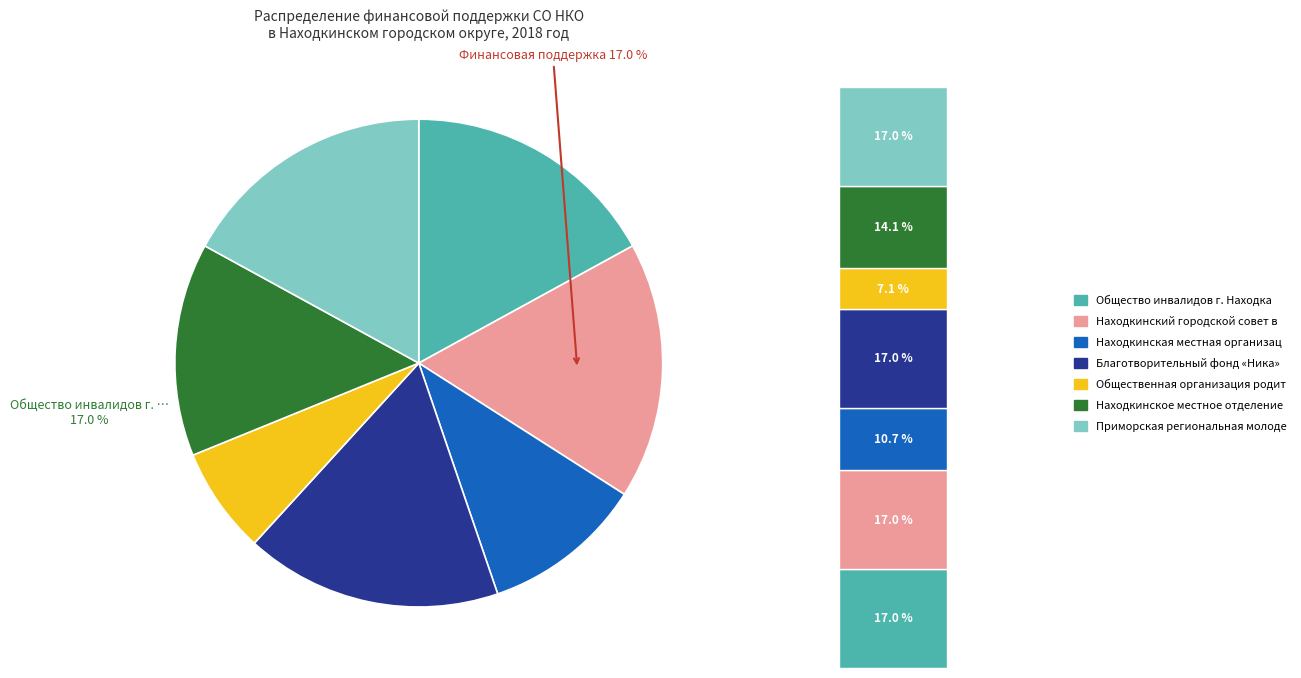

Is Приморская региональная молодежная the majority of the pie?

No